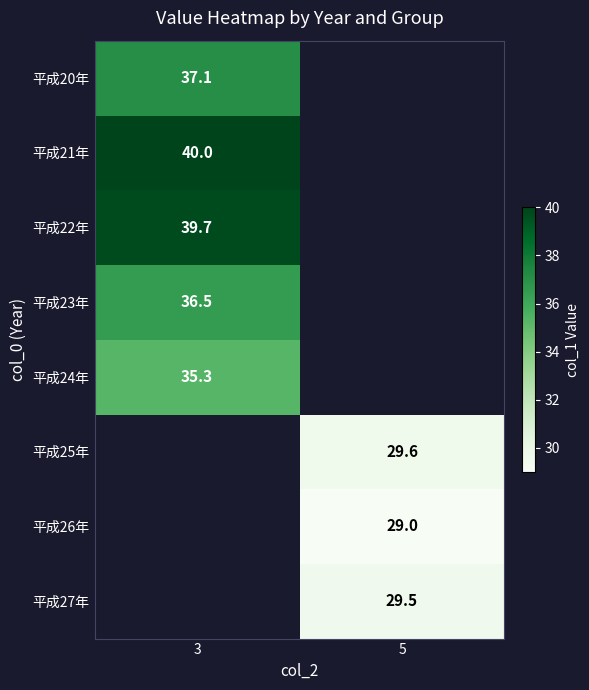

True or false: 平成23年 has a value of 50.4 at 3.

False